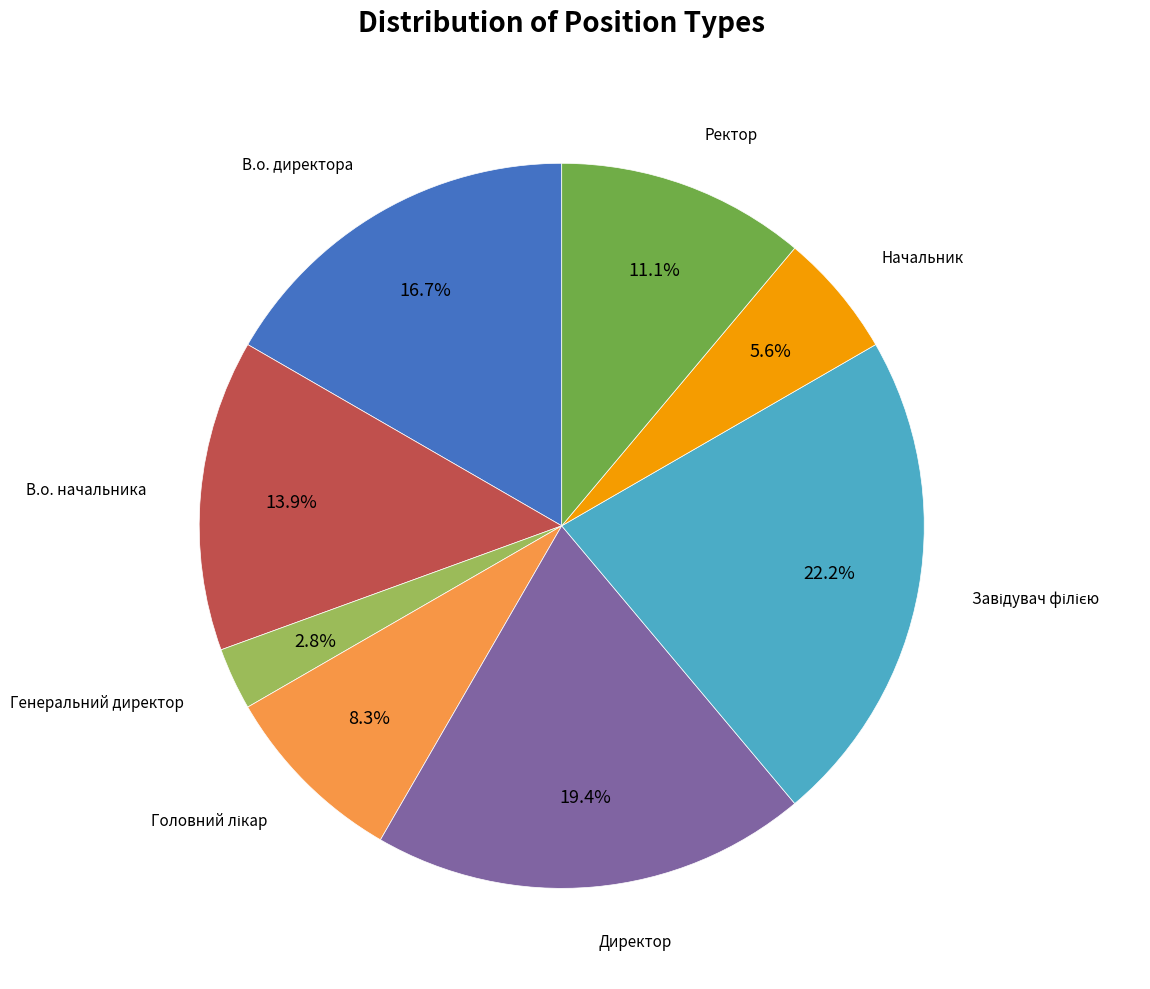

Is there a majority slice in this chart?

No